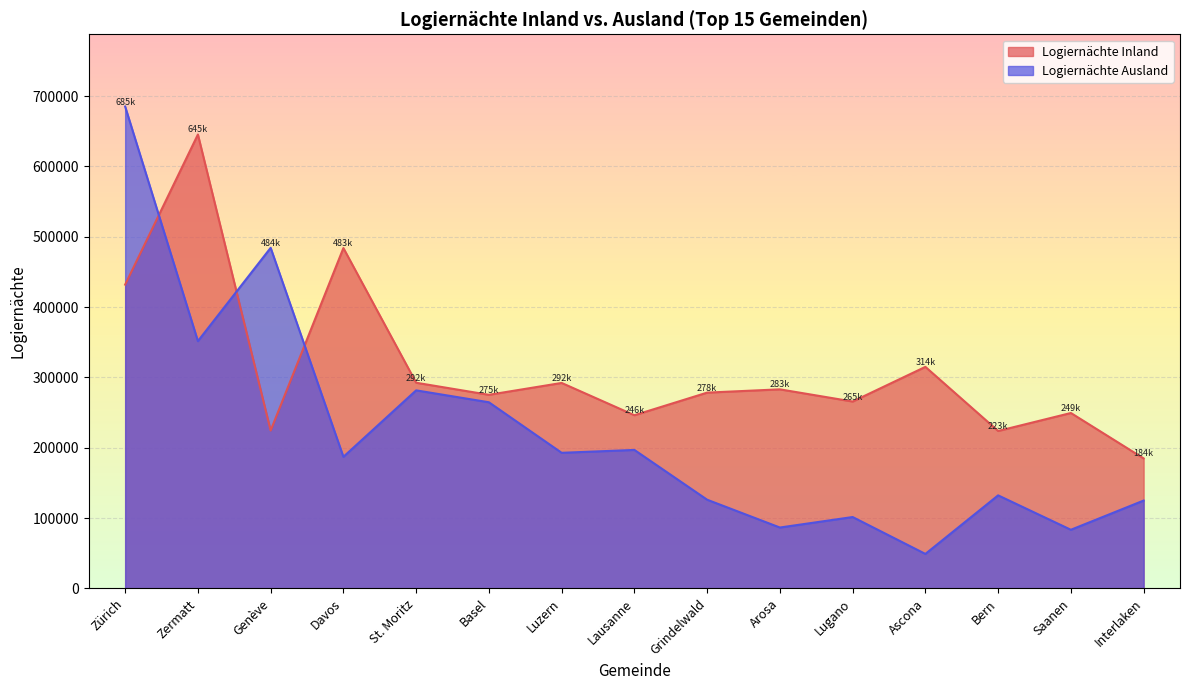

How many values in the Logiernächte Ausland series are below 187046?

7